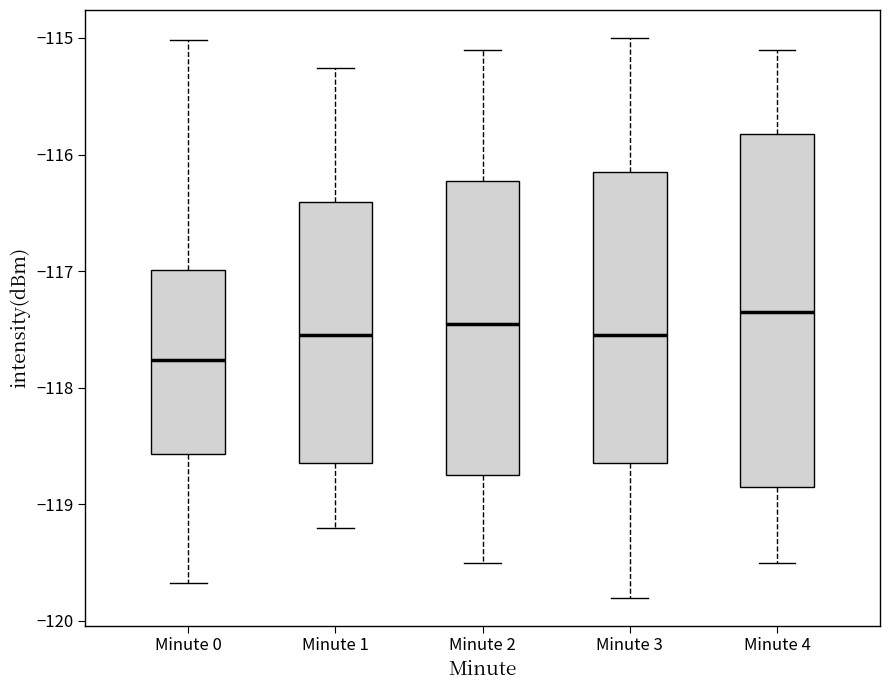

Reading left to right, read every box against the y-axis: the position of its median line, the range the box covers, and the ends of its whiskers. The values are not printed on the chart, so give them approximately, as read against the axis.

Minute 0: median -117.8, box -118.6 to -117.0, whiskers -119.7 to -115.0
Minute 1: median -117.5, box -118.6 to -116.4, whiskers -119.2 to -115.3
Minute 2: median -117.4, box -118.7 to -116.2, whiskers -119.5 to -115.1
Minute 3: median -117.5, box -118.6 to -116.1, whiskers -119.8 to -115.0
Minute 4: median -117.3, box -118.8 to -115.8, whiskers -119.5 to -115.1